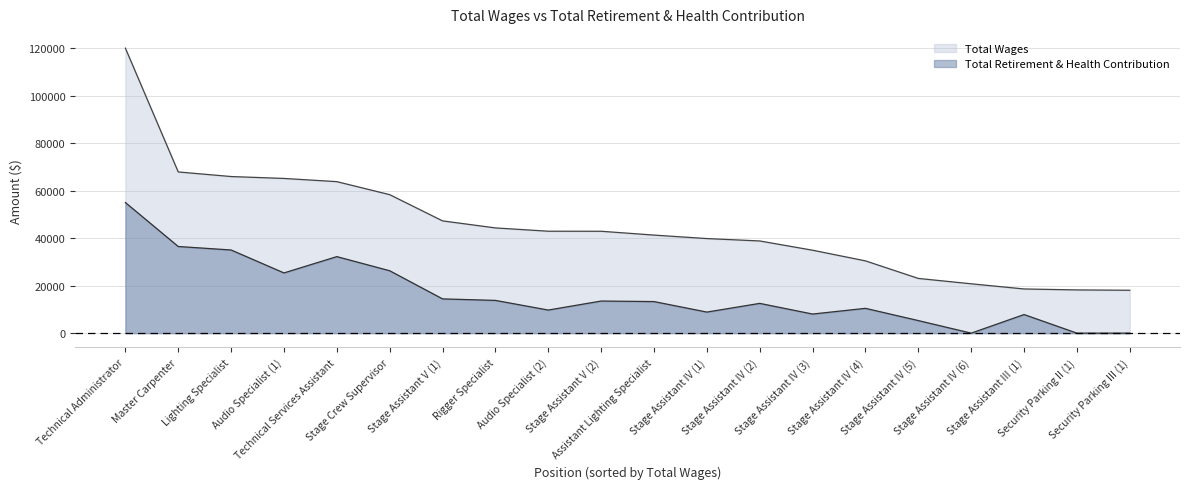

Does the chart have visible grid lines?

Yes